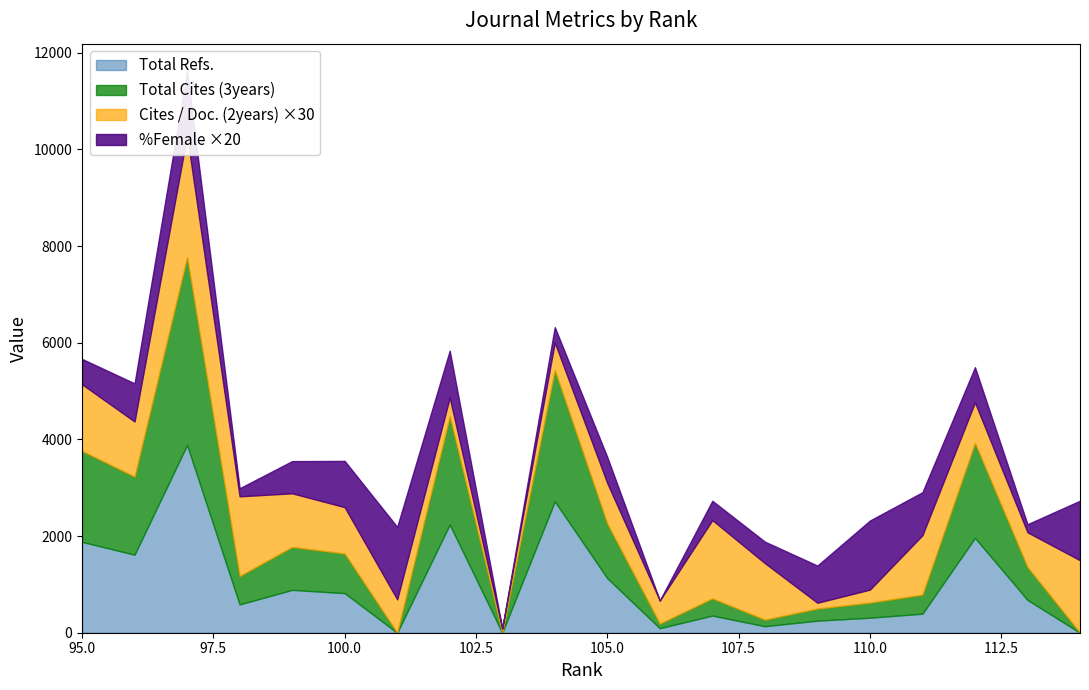

List the labels in order of Total Refs. value, largest first.

97, 104, 102, 112, 95, 96, 105, 99, 100, 113, 98, 111, 107, 110, 109, 108, 106, 101, 103, 114